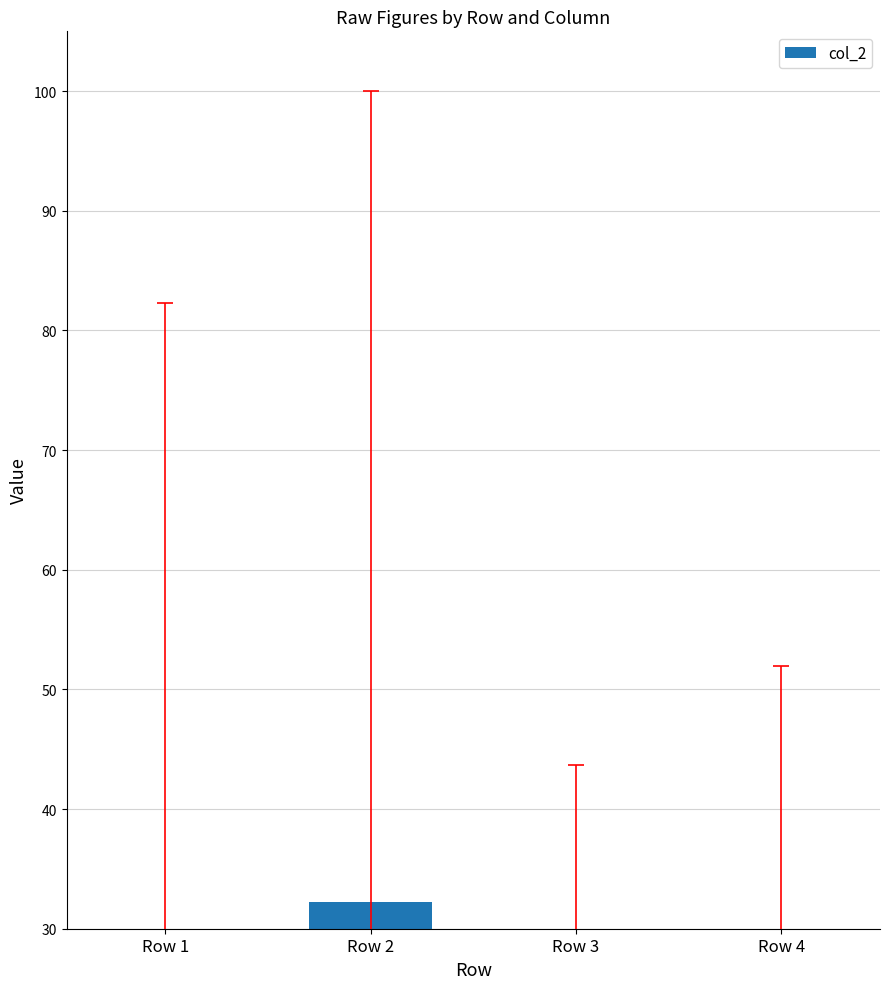

Rank the categories by value from lowest to highest.

Row 3, Row 4, Row 1, Row 2